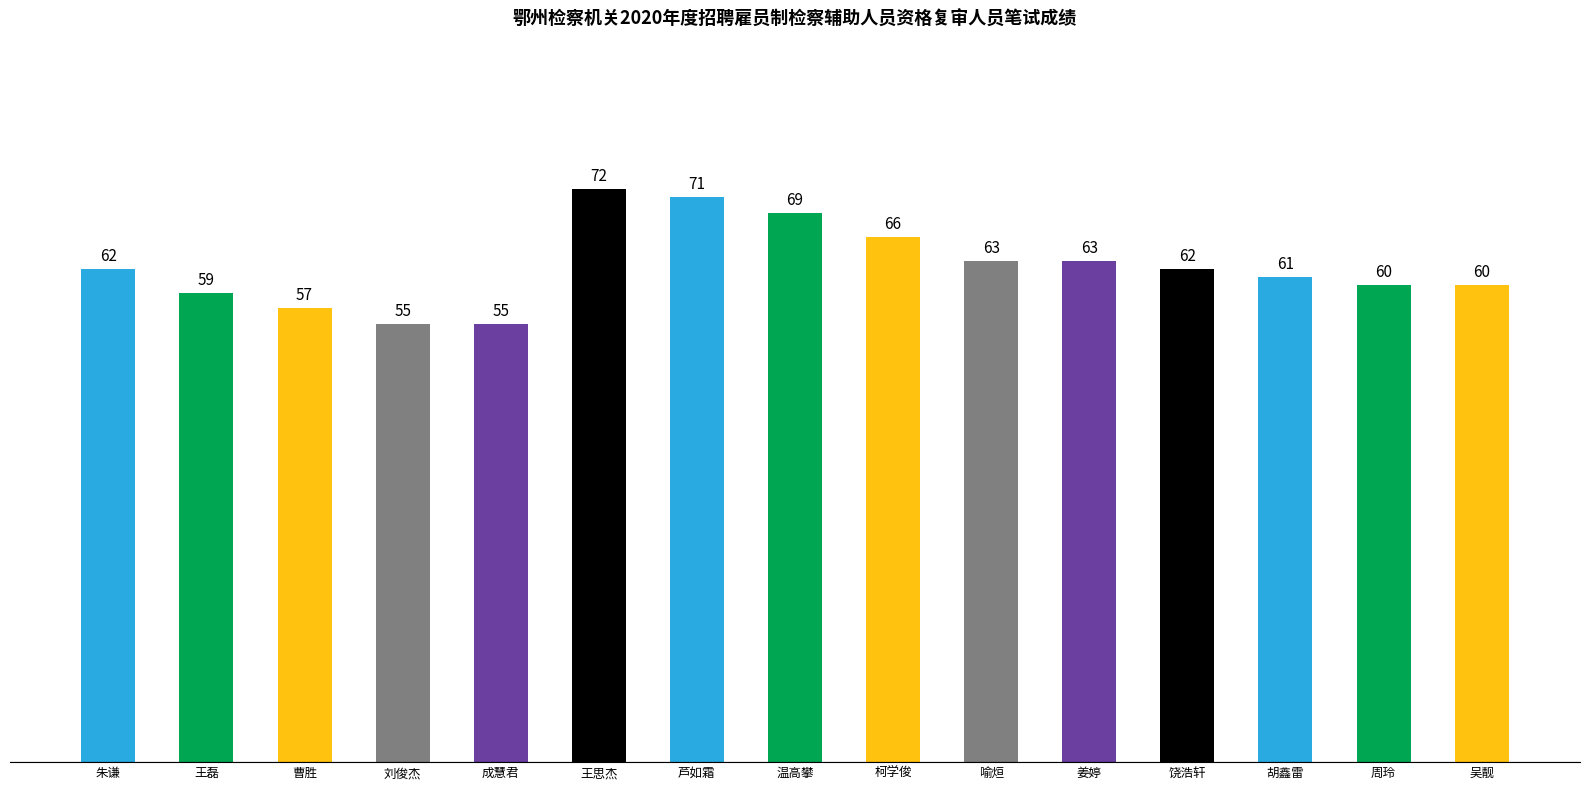

What is the maximum value shown in the chart?

72